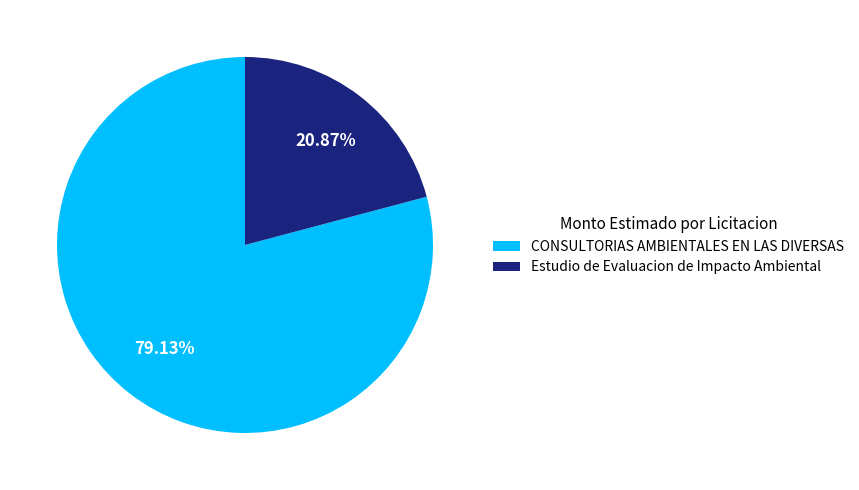

Rank the categories by value from lowest to highest.

Estudio de Evaluacion de Impacto Ambiental, CONSULTORIAS AMBIENTALES EN LAS DIVERSAS